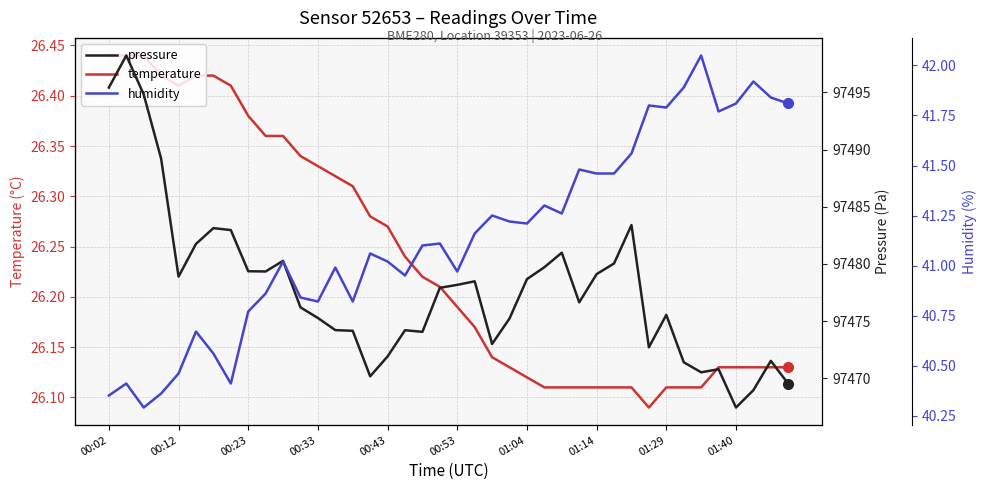

How many interior local valleys does the pressure series have?

9